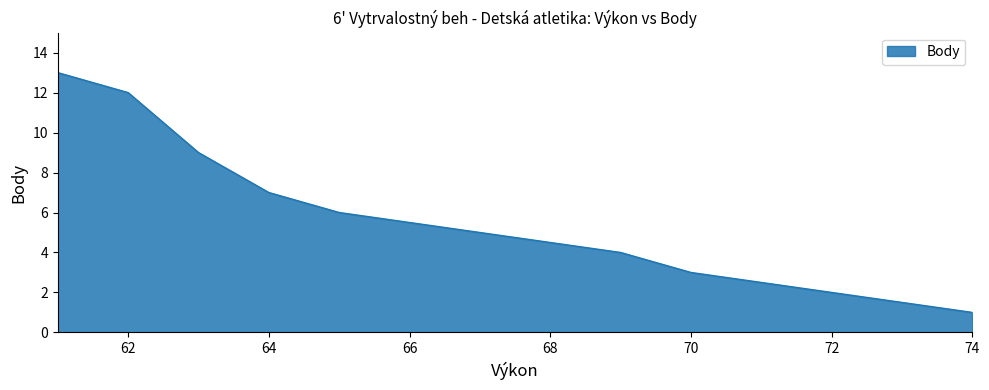

True or false: the data shows 12 at 64.

False